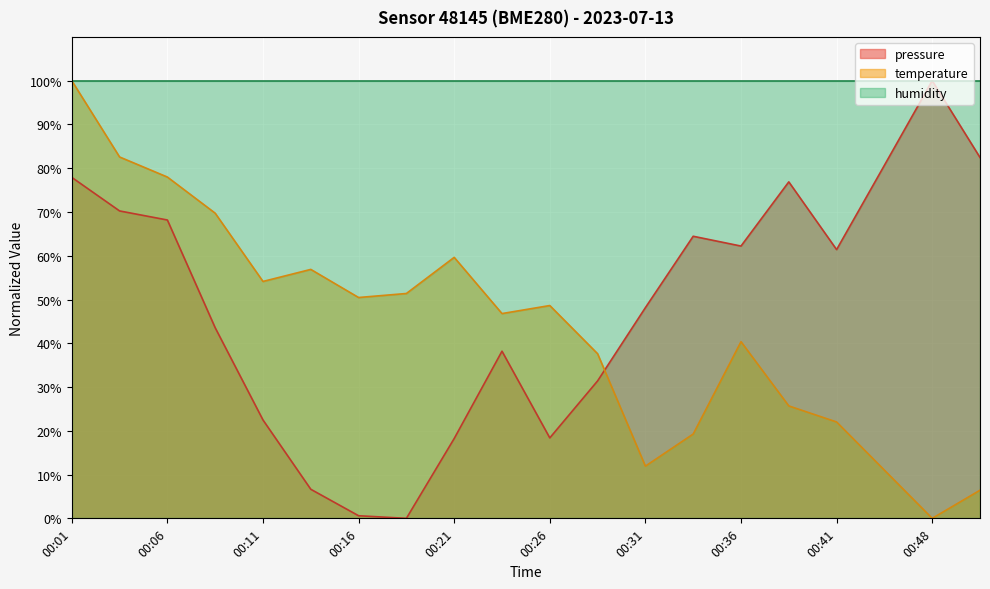

Where does the pressure series first go above 61?

00:01